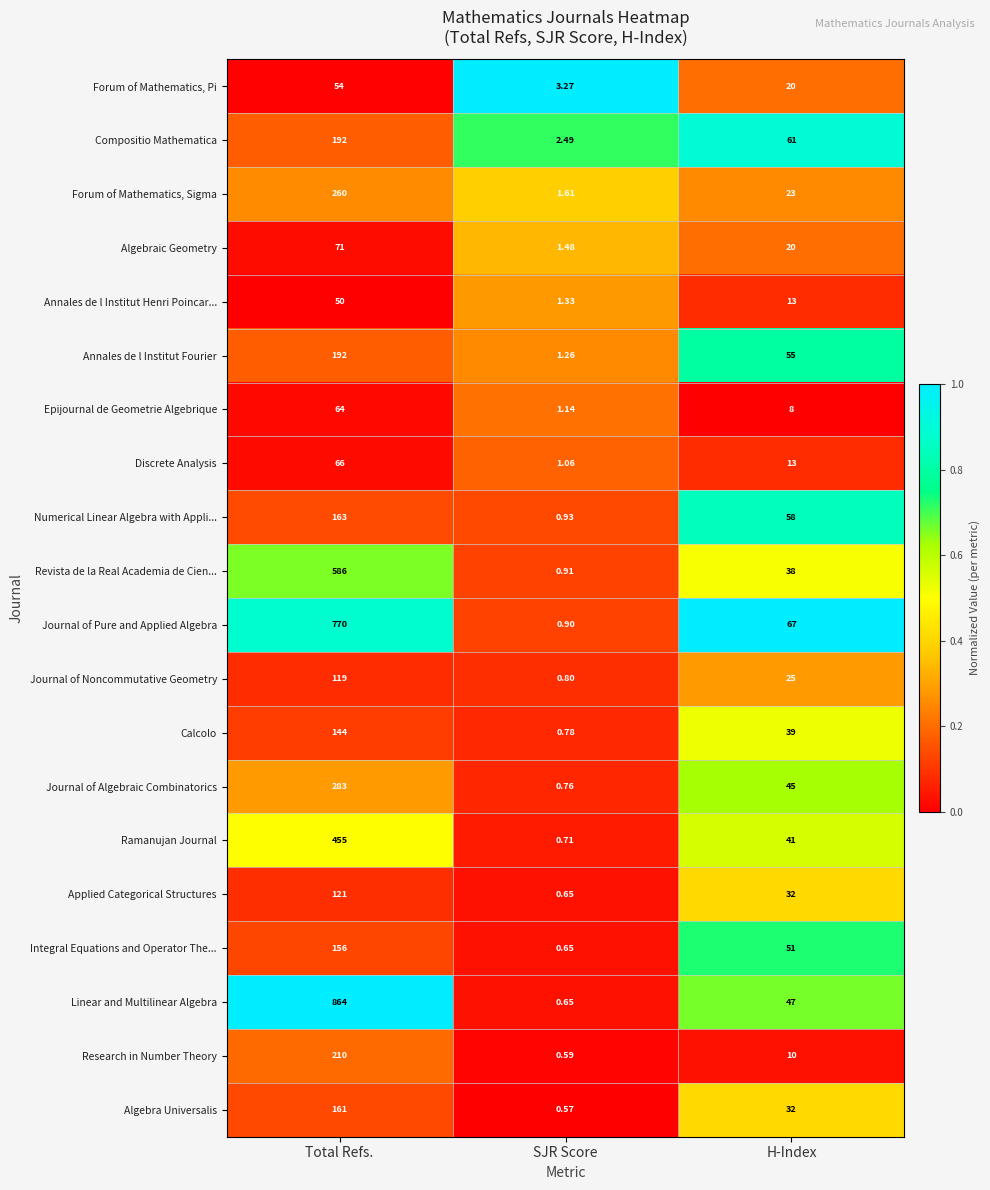

Which series has the largest total across all categories?

Linear and Multilinear Algebra